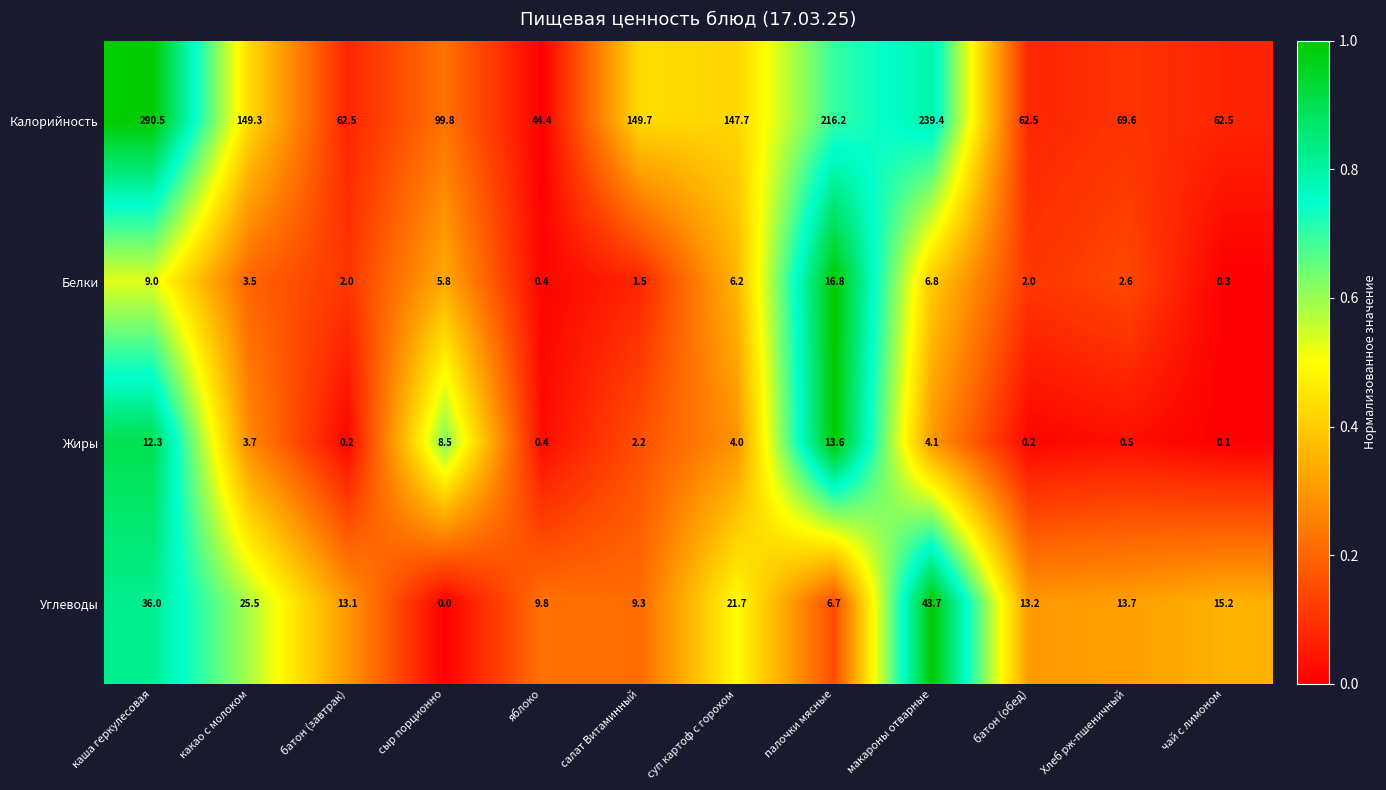

What is the difference between the highest and lowest values at батон (завтрак)?

62.3